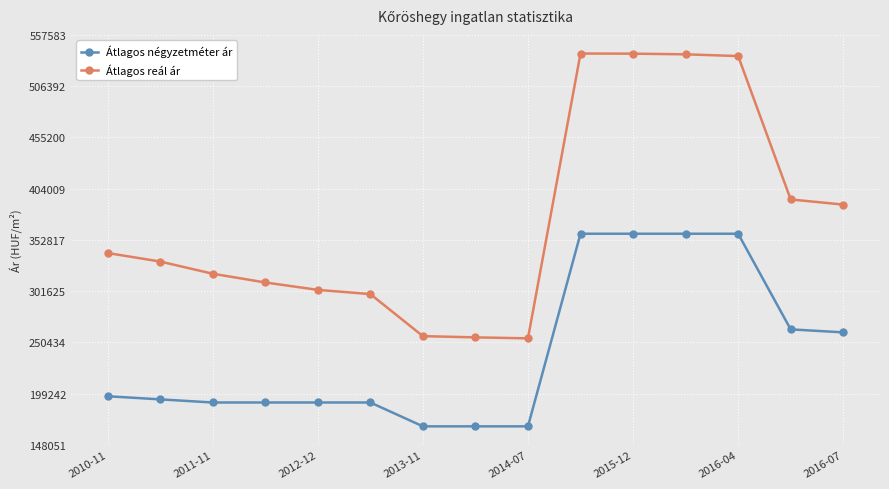

True or false: Átlagos négyzetméter ár and Átlagos reál ár intersect in this chart.

False